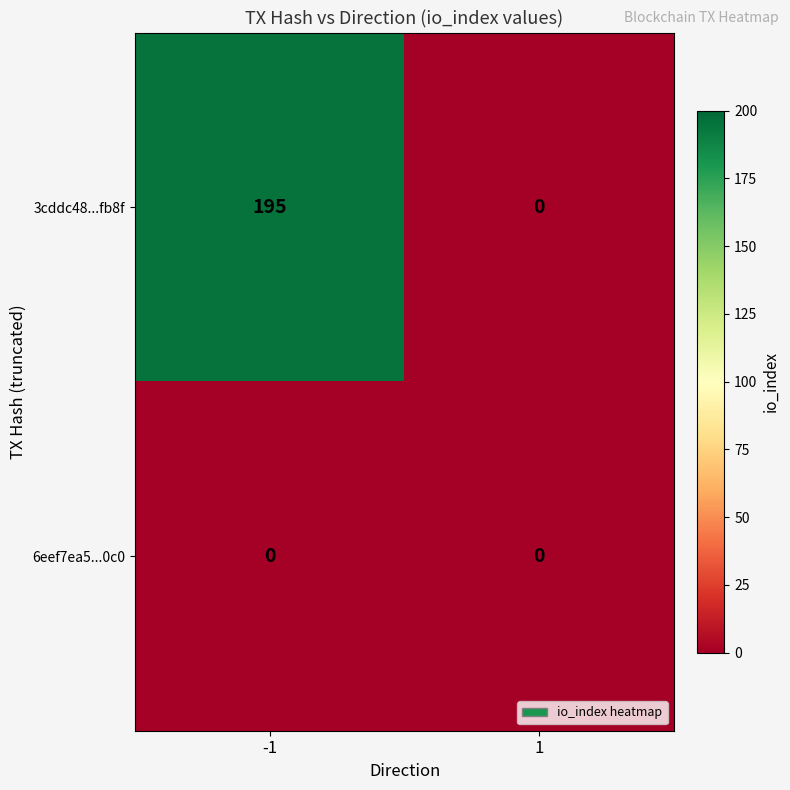

Reading right to left, list all the values displayed in this chart.

3cddc48...fb8f: 0	195
6eef7ea5...0c0: 0	0